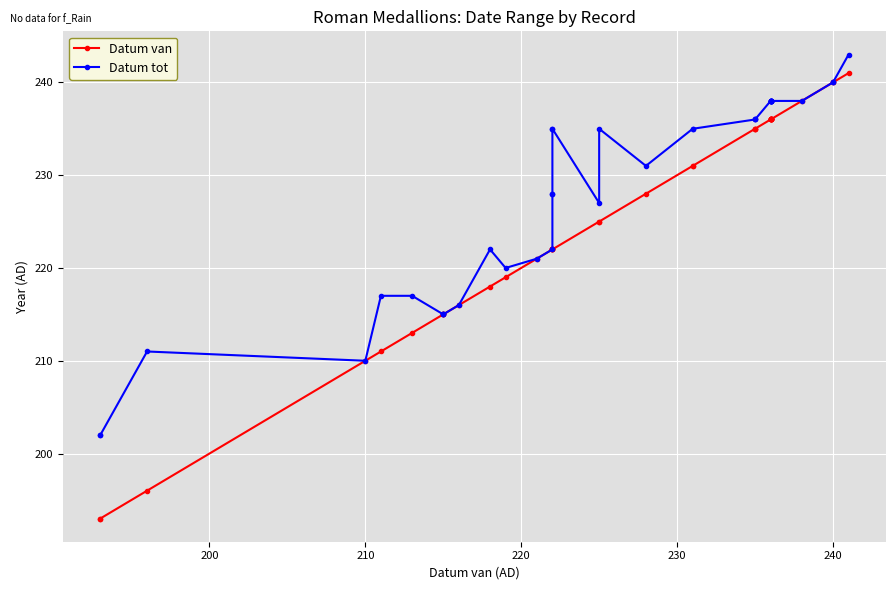

What is the average value of the Datum van series?

225